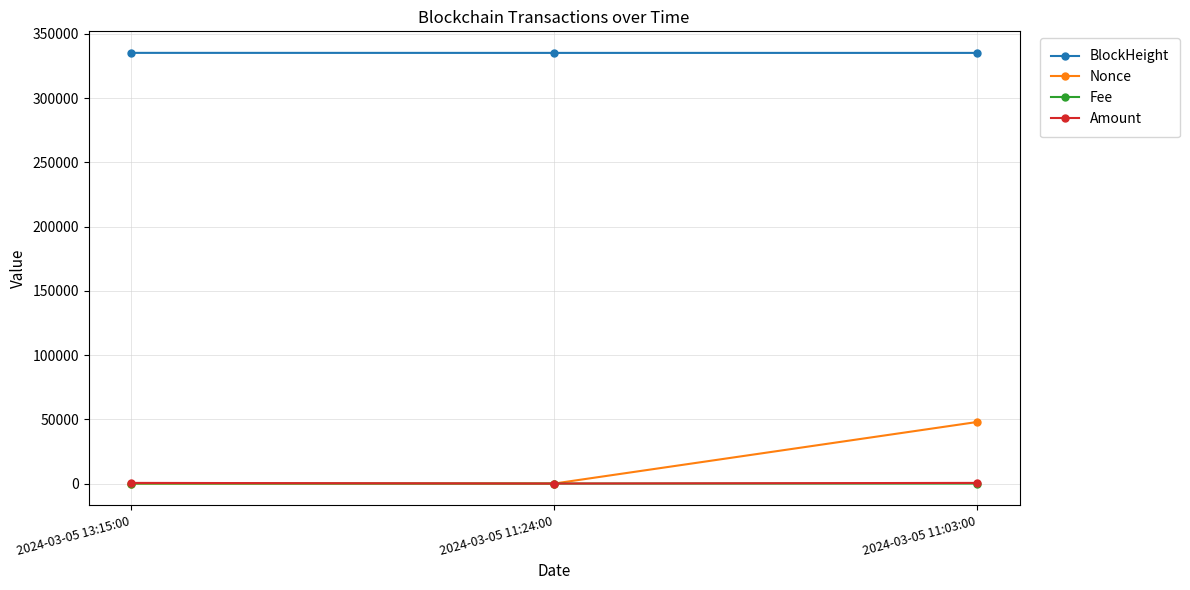

True or false: Nonce has a value of 1.0 at 2024-03-05 13:15:00.

True